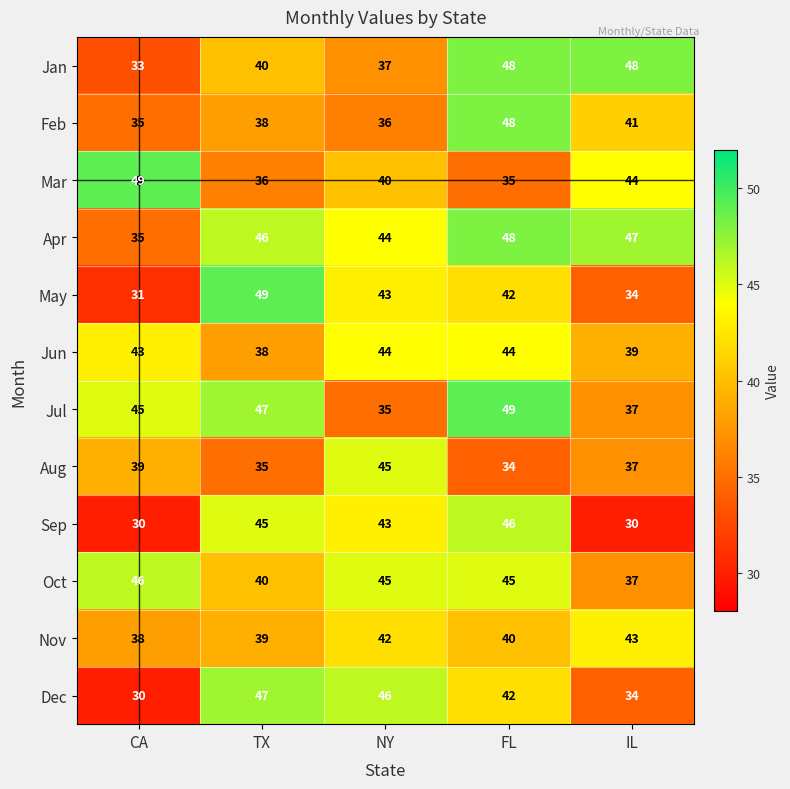

At which label does Apr reach its minimum?

CA